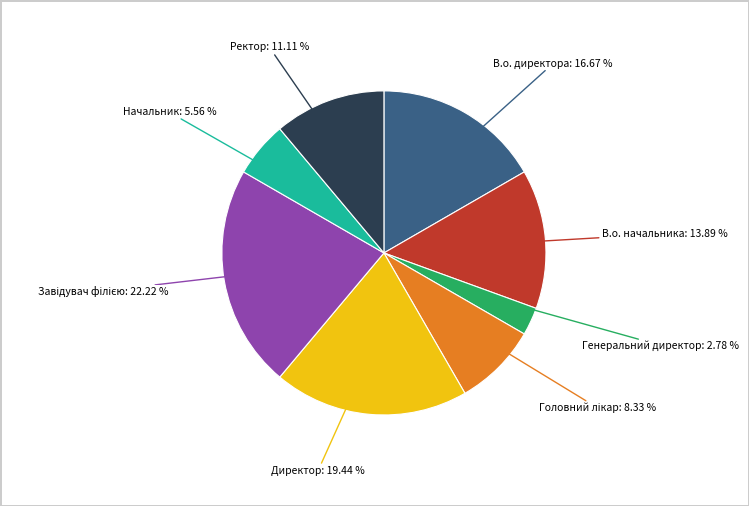

How many slices are in this pie chart?

8